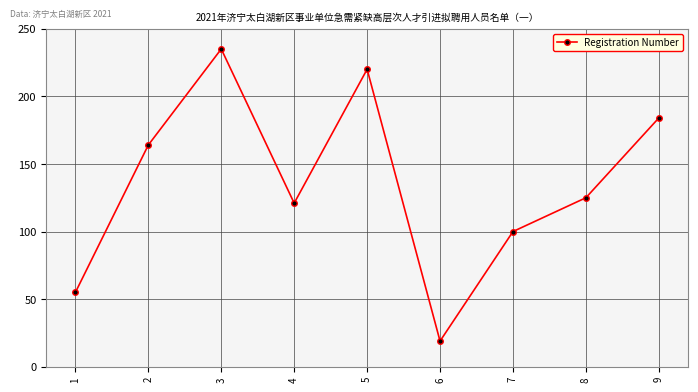

Does the chart display data point markers on the line(s)?

Yes